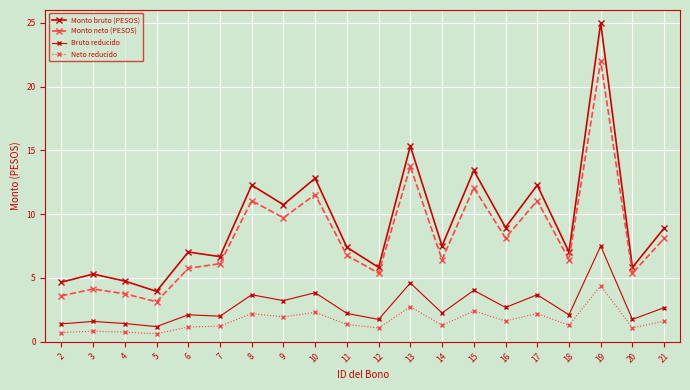

Is this an area chart (filled region under the line)?

No